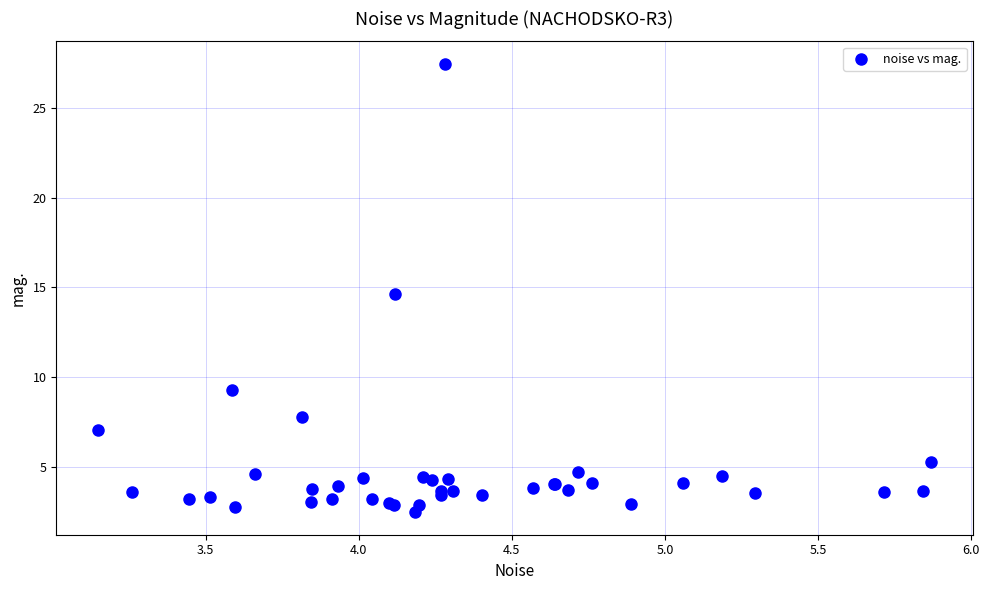

What Y value in the scatter plot is closest to 14?

14.6